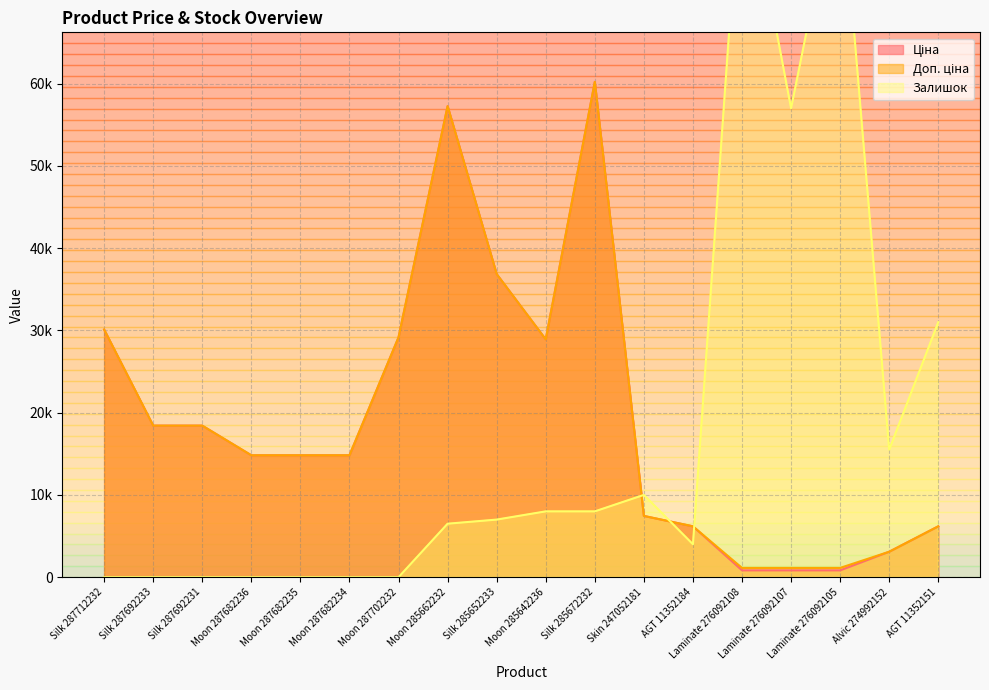

How many lines are shown in the chart?

3